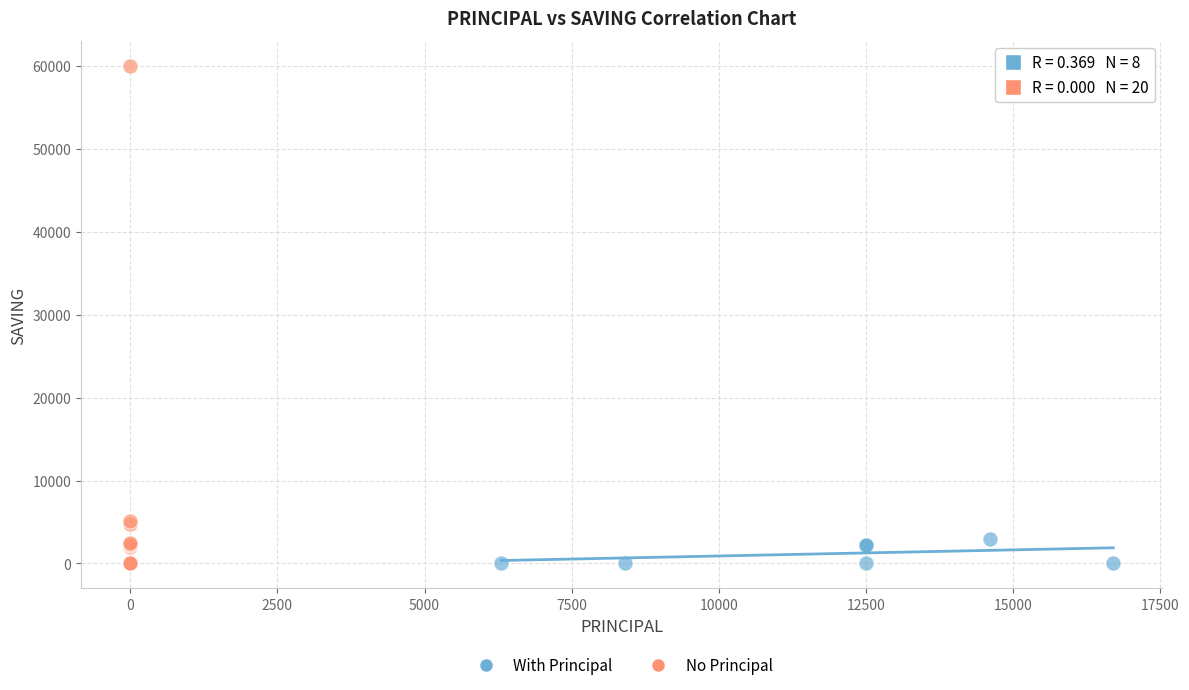

Which series has the largest Y range (max minus min)?

No Principal